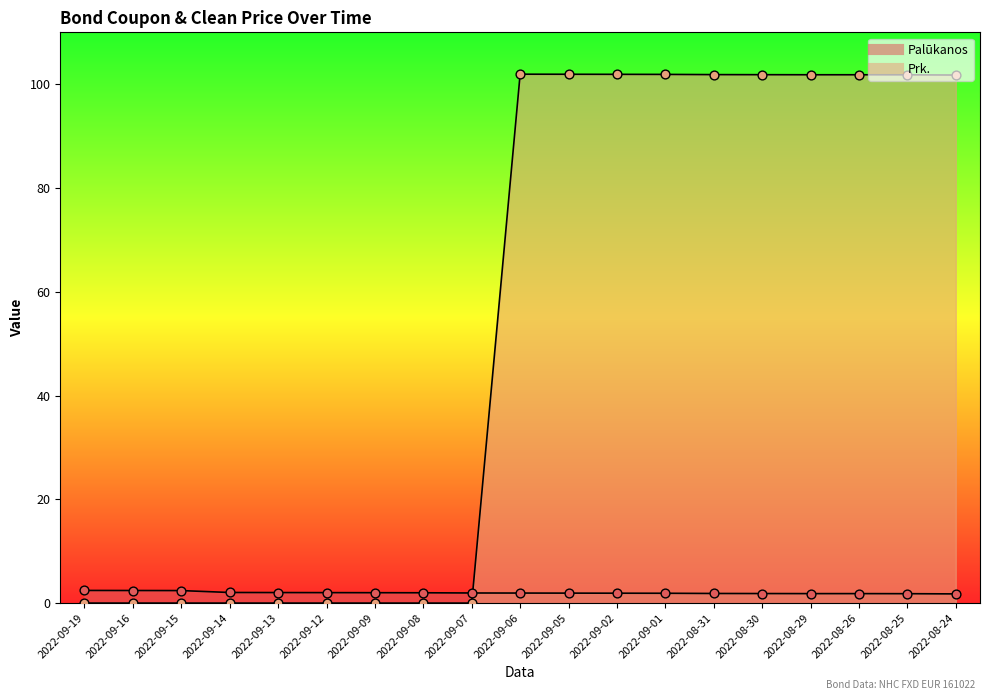

At which category is the sum across all series the highest?

2022-09-06